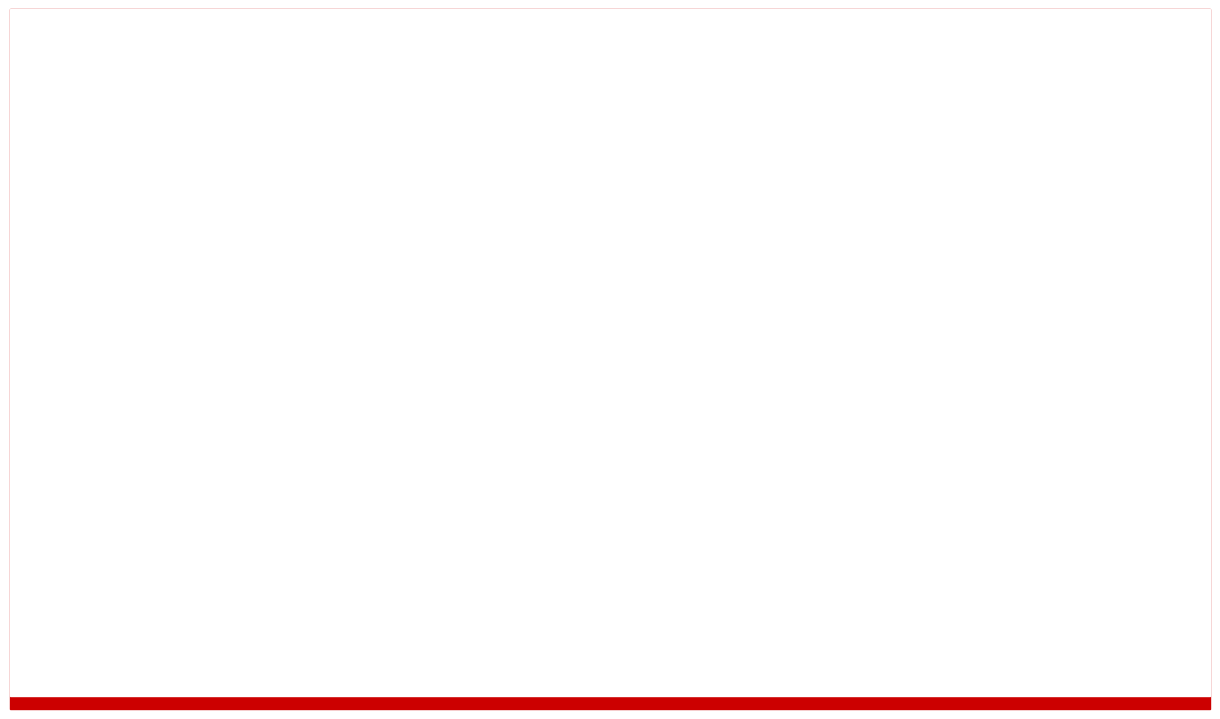

Rank the series at Lancaster County from lowest to highest value.

Lower CI, Age-Adjusted Rate